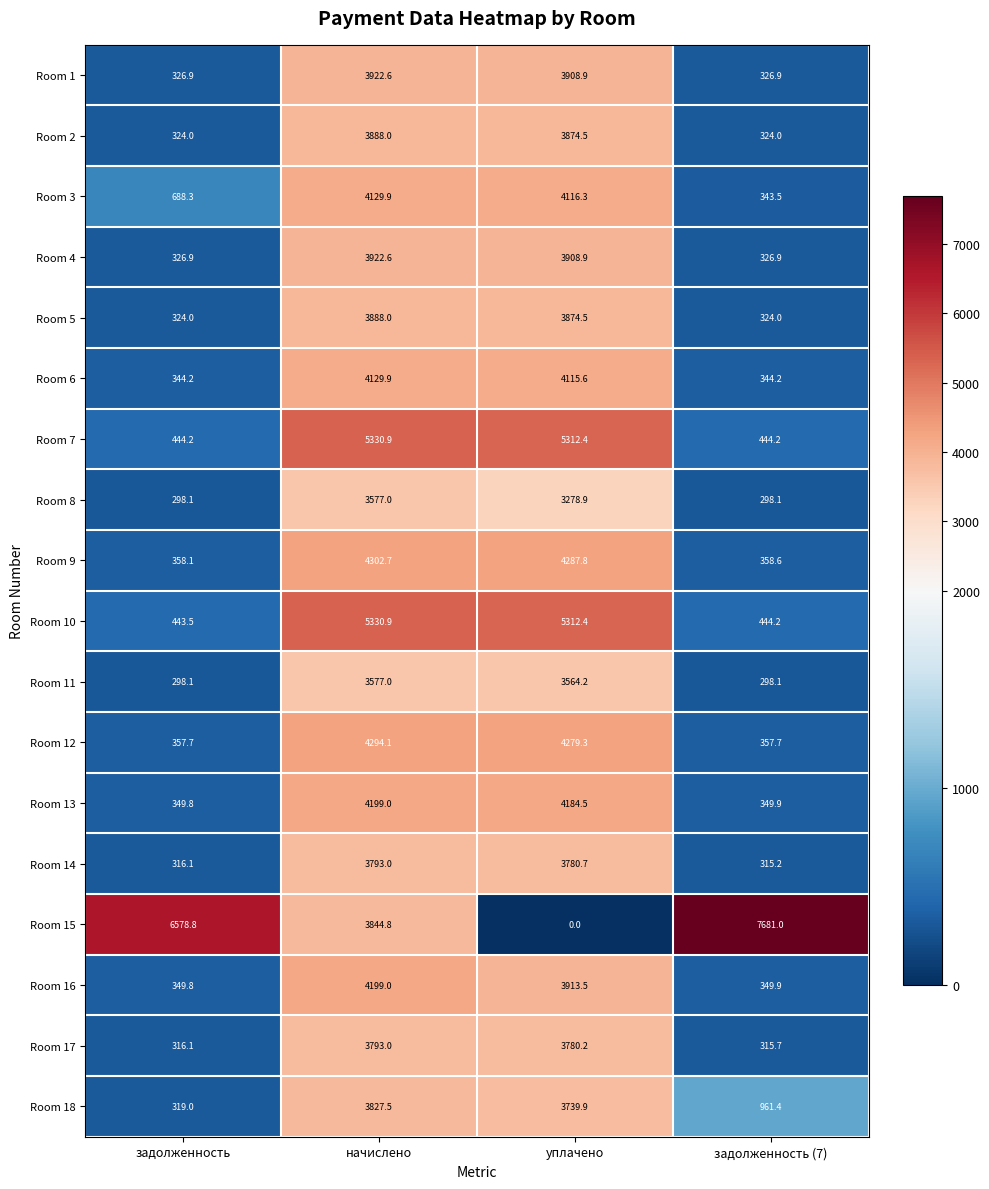

Which series has the largest total across all categories?

Room 15